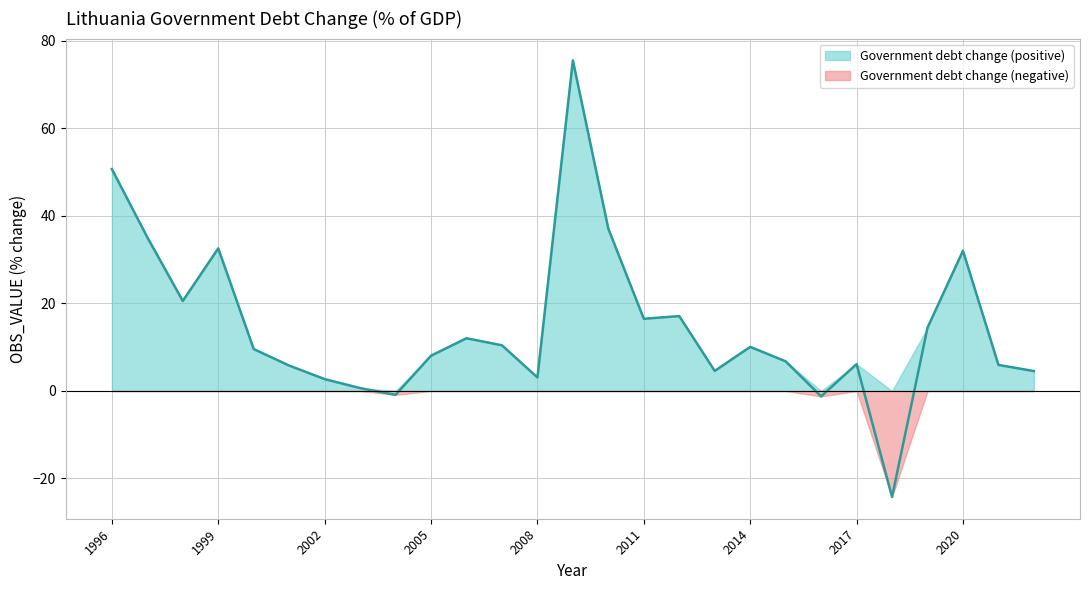

Where is the first local minimum?

1998